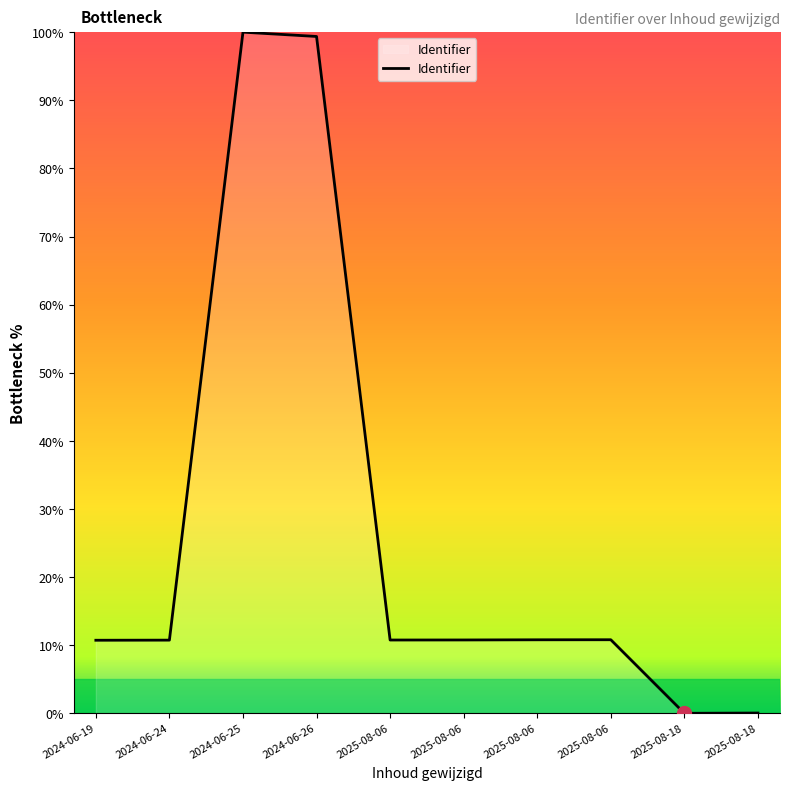

What is the difference between the maximum and minimum values?

100.0